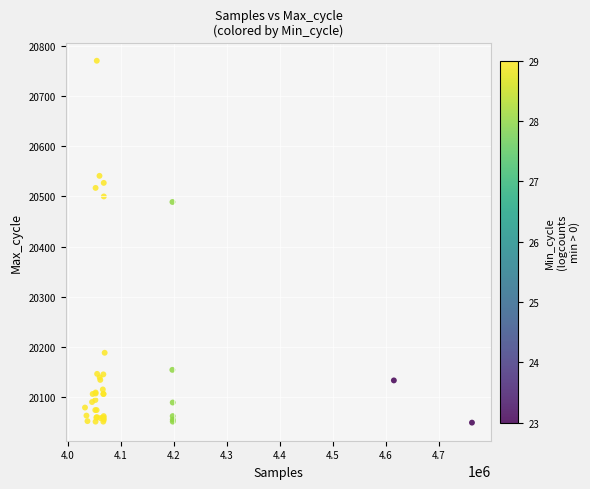

What Y value in the scatter plot is closest to 20410?

20489